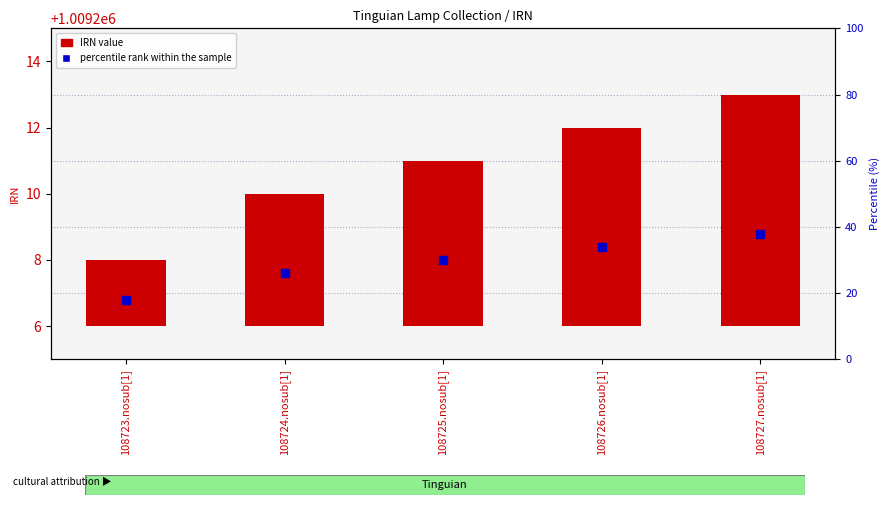

What are all the series names shown in the legend?

IRN value, percentile rank within the sample